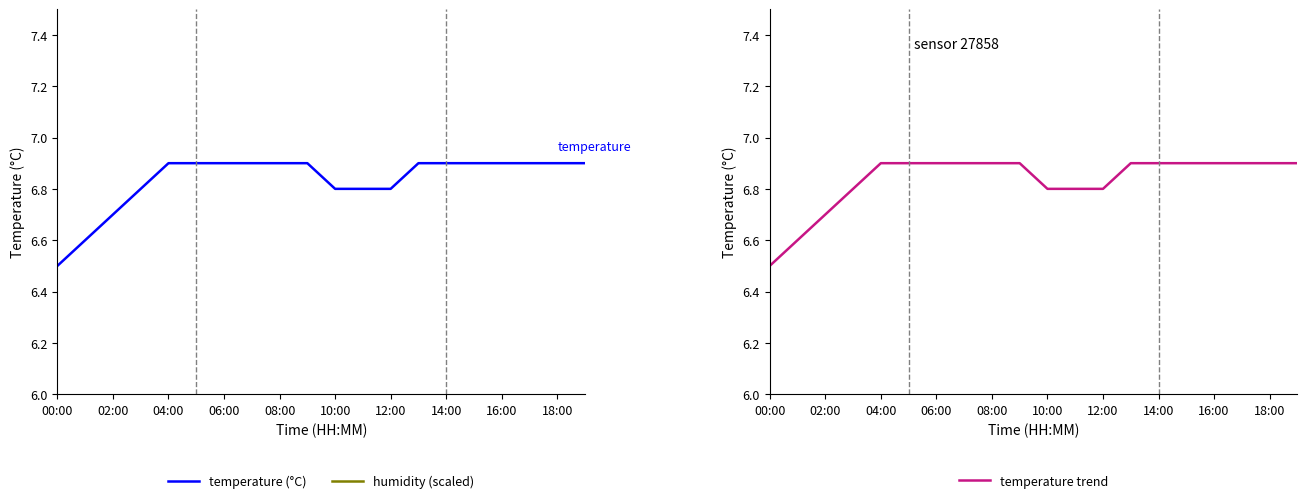

Is it true that temperature trend equals 6.9 at 06:00?

True